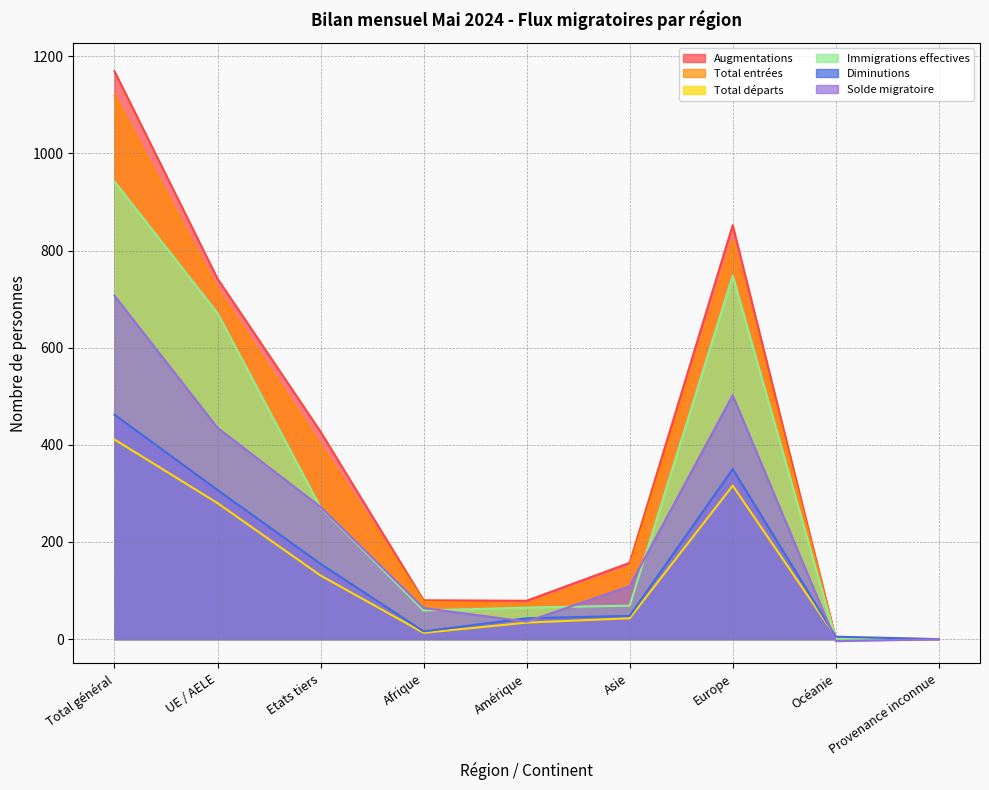

What is the minimum value shown in the chart?

-4